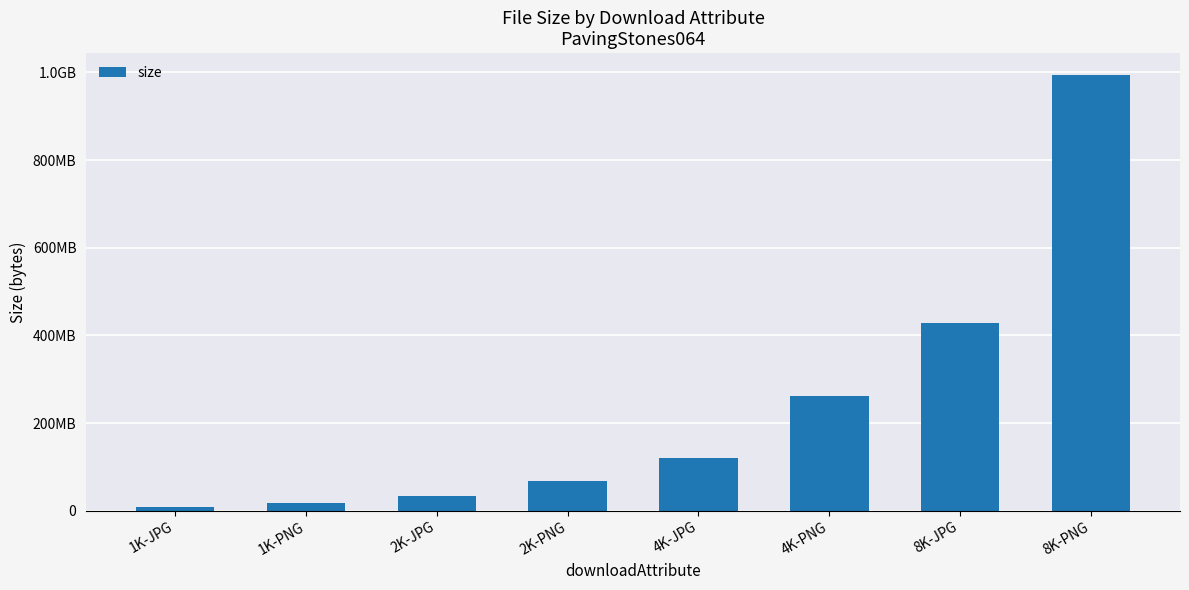

Does the chart contain any negative values?

No